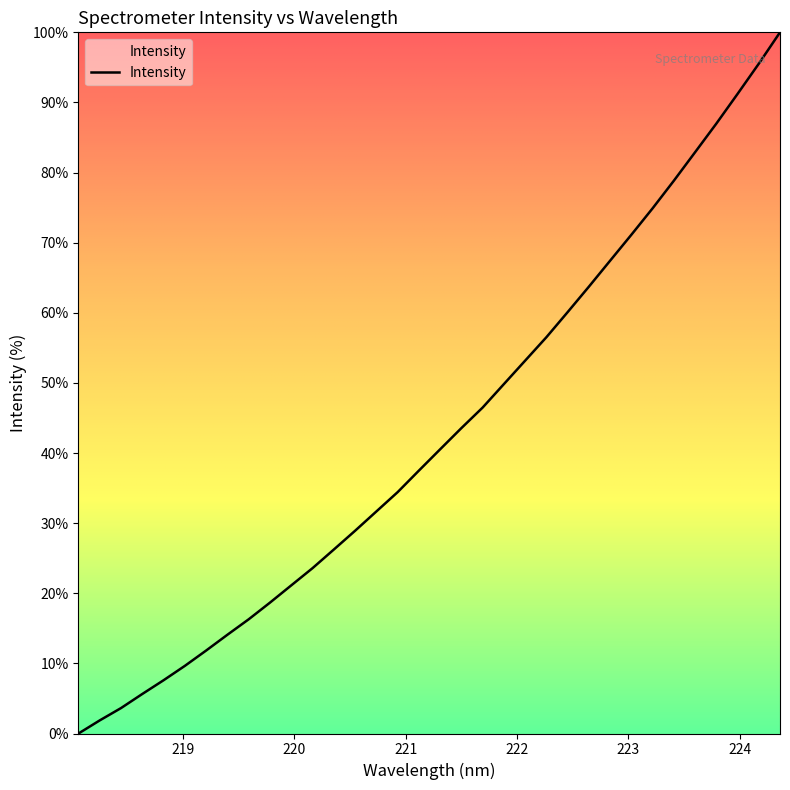

Reading right to left, extract all data points from this chart.

100.0	95.5	91.2	87.0	82.9	78.8	74.9	71.1	67.4	63.7	60.1	56.5	53.2	49.8	46.5	43.6	40.5	37.5	34.4	31.7	28.9	26.2	23.6	21.1	18.7	16.3	14.1	11.8	9.7	7.6	5.6	3.6	1.9	0.0